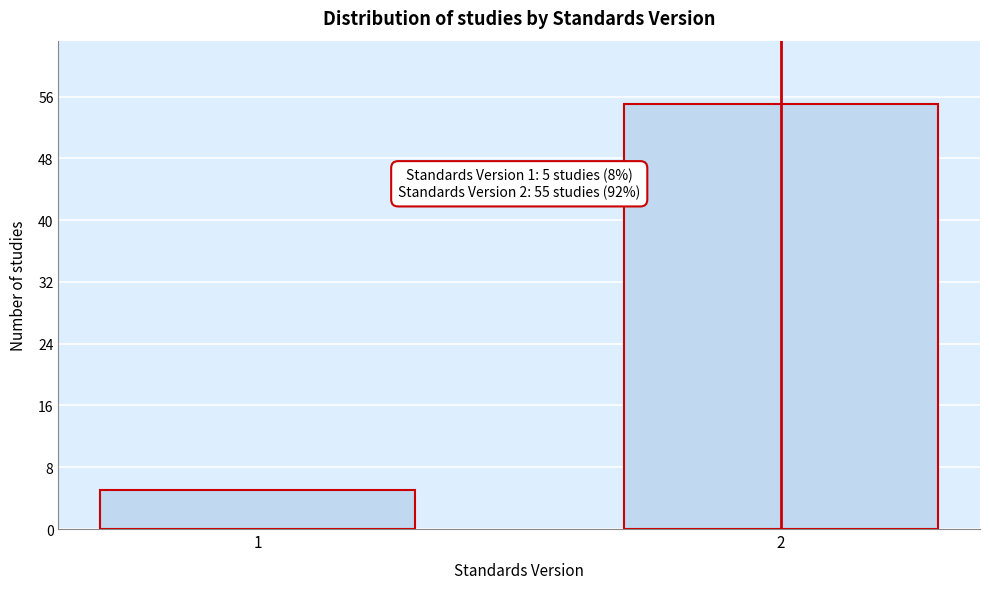

Reading left to right, transcribe all the data shown in this chart.

1=5	2=55